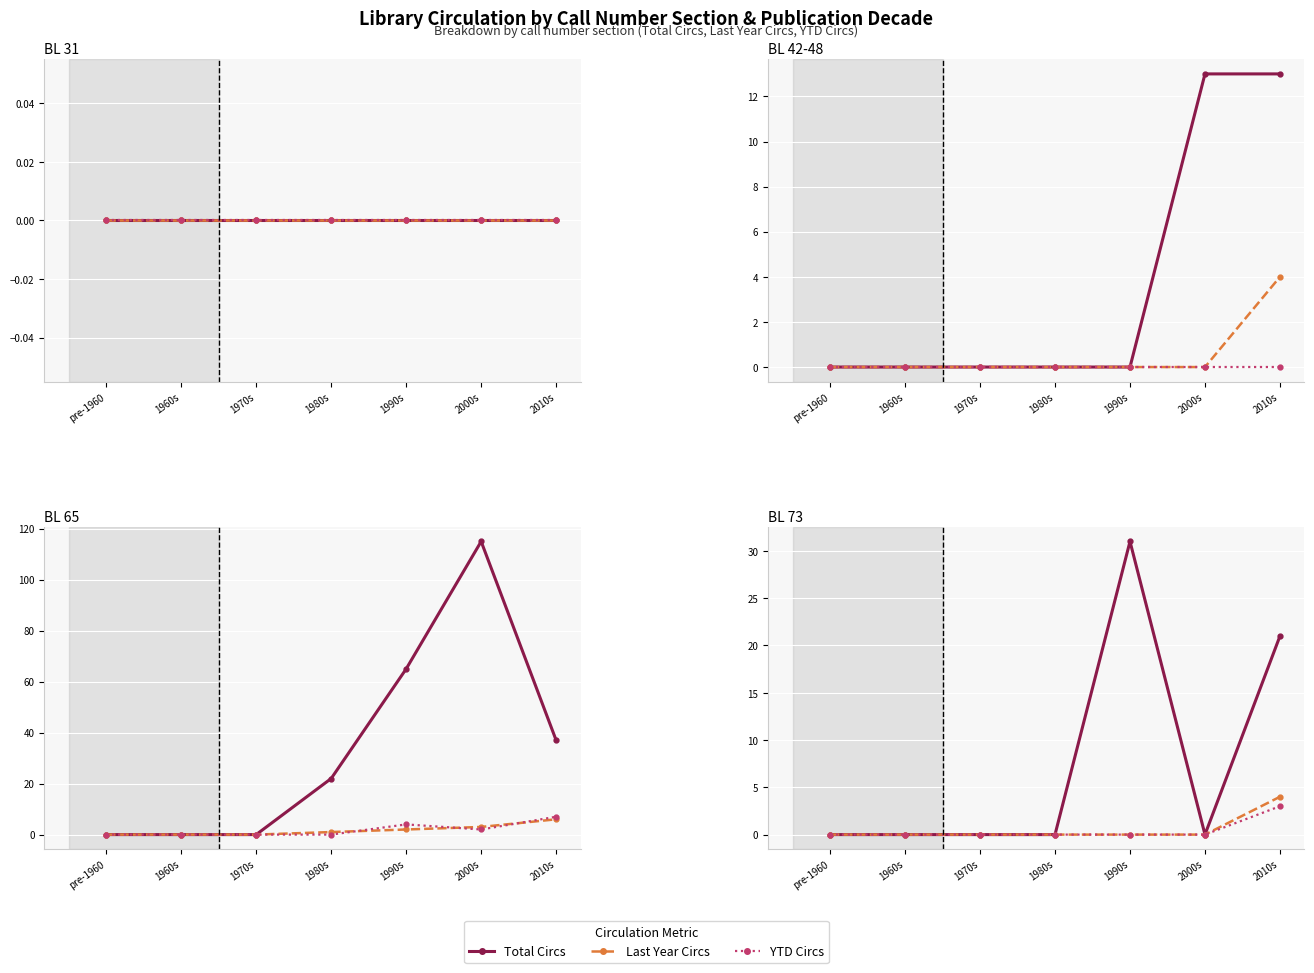

What are all the series names shown in the legend?

Total Circs, Last Year Circs, YTD Circs